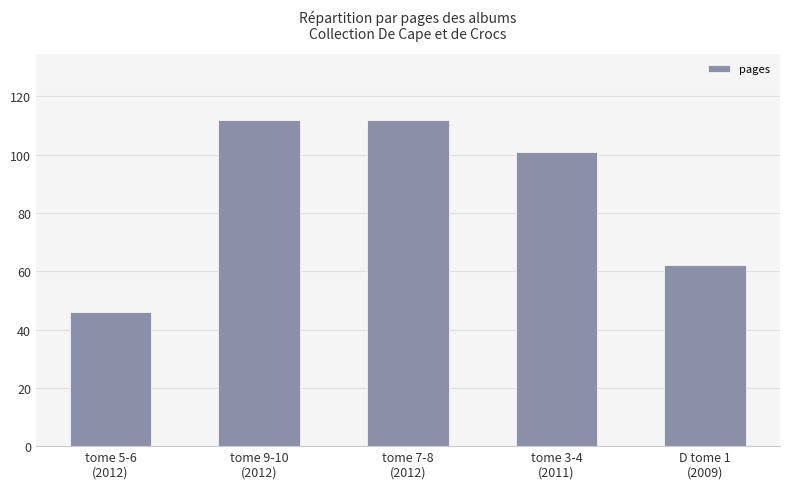

Are the bars grouped side by side (vs. stacked)?

No